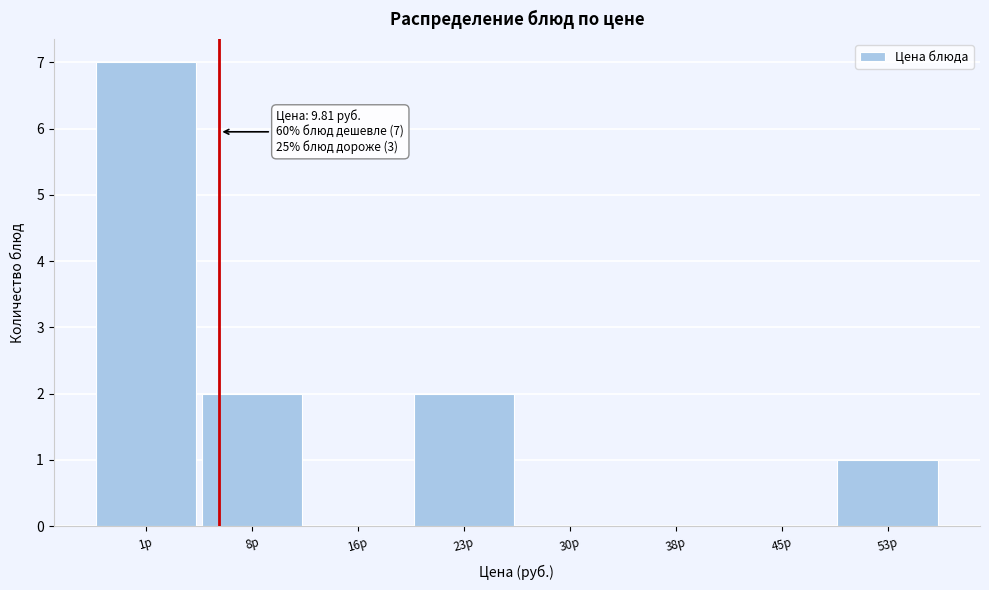

Reading left to right, list all the values displayed in this chart.

1р=7	8р=2	16р=0	23р=2	30р=0	38р=0	45р=0	53р=1